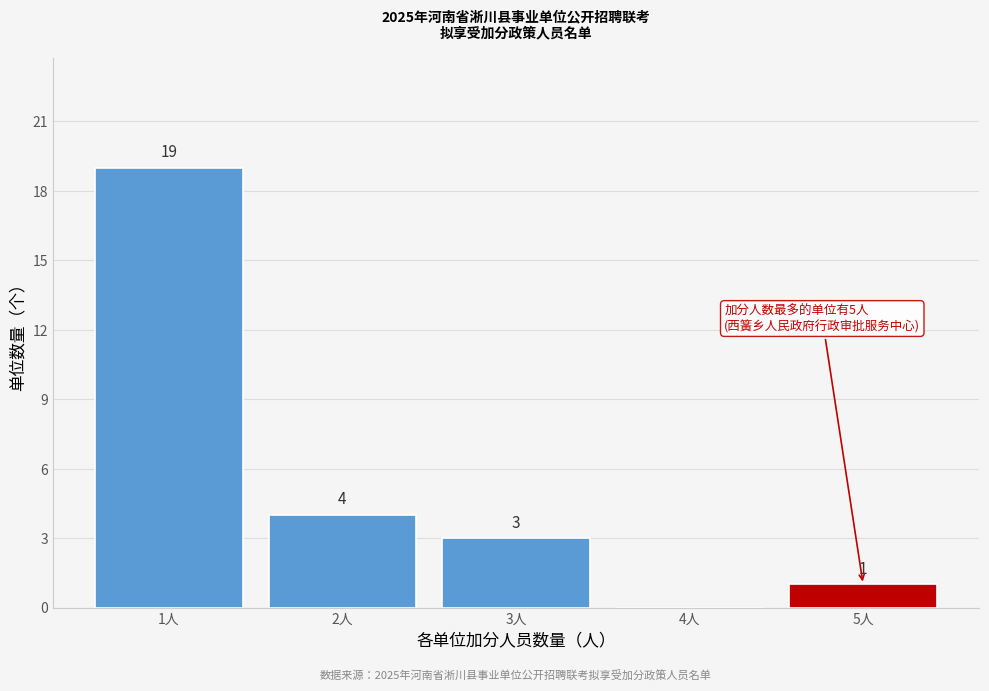

Reading right to left, transcribe all the data shown in this chart.

5人=1	4人=0	3人=3	2人=4	1人=19